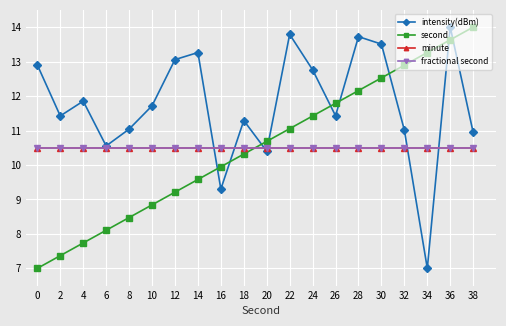

List the series in order of their peak value, lowest first.

minute, fractional second, intensity(dBm), second